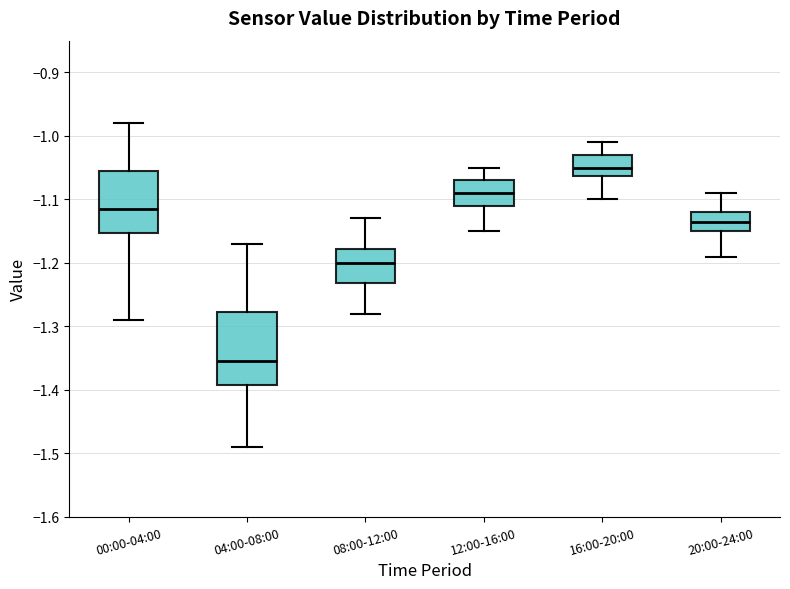

Reading left to right, read every box against the y-axis: the position of its median line, the range the box covers, and the ends of its whiskers. The values are not printed on the chart, so give them approximately, as read against the axis.

00:00-04:00: median -1.11, box -1.15 to -1.05, whiskers -1.29 to -0.98
04:00-08:00: median -1.35, box -1.39 to -1.28, whiskers -1.49 to -1.17
08:00-12:00: median -1.20, box -1.23 to -1.18, whiskers -1.28 to -1.13
12:00-16:00: median -1.09, box -1.11 to -1.07, whiskers -1.15 to -1.05
16:00-20:00: median -1.05, box -1.06 to -1.03, whiskers -1.10 to -1.01
20:00-24:00: median -1.13, box -1.15 to -1.12, whiskers -1.19 to -1.09